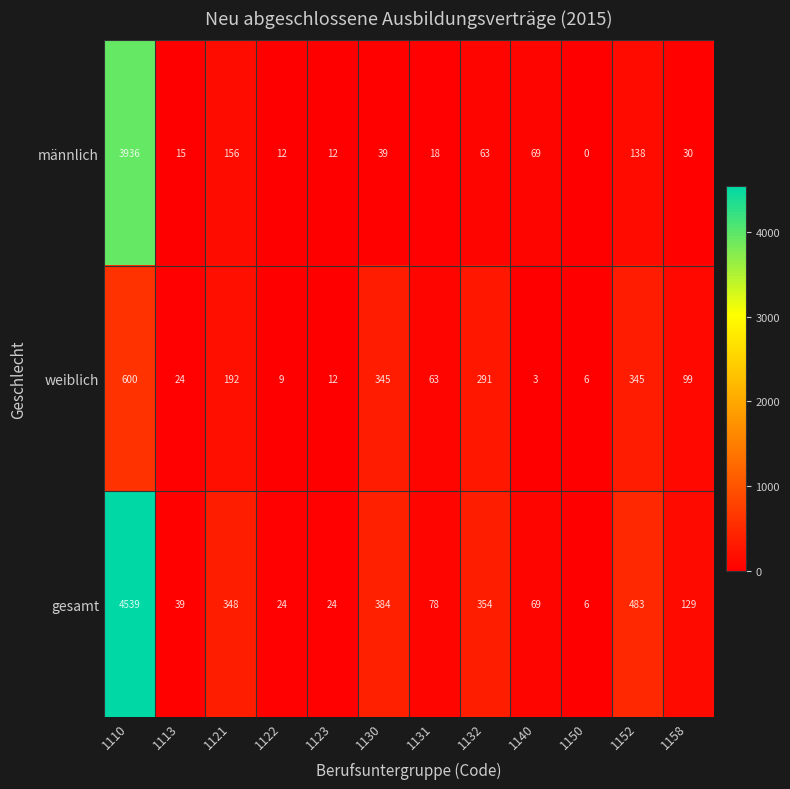

How many categories are shown in the chart?

12